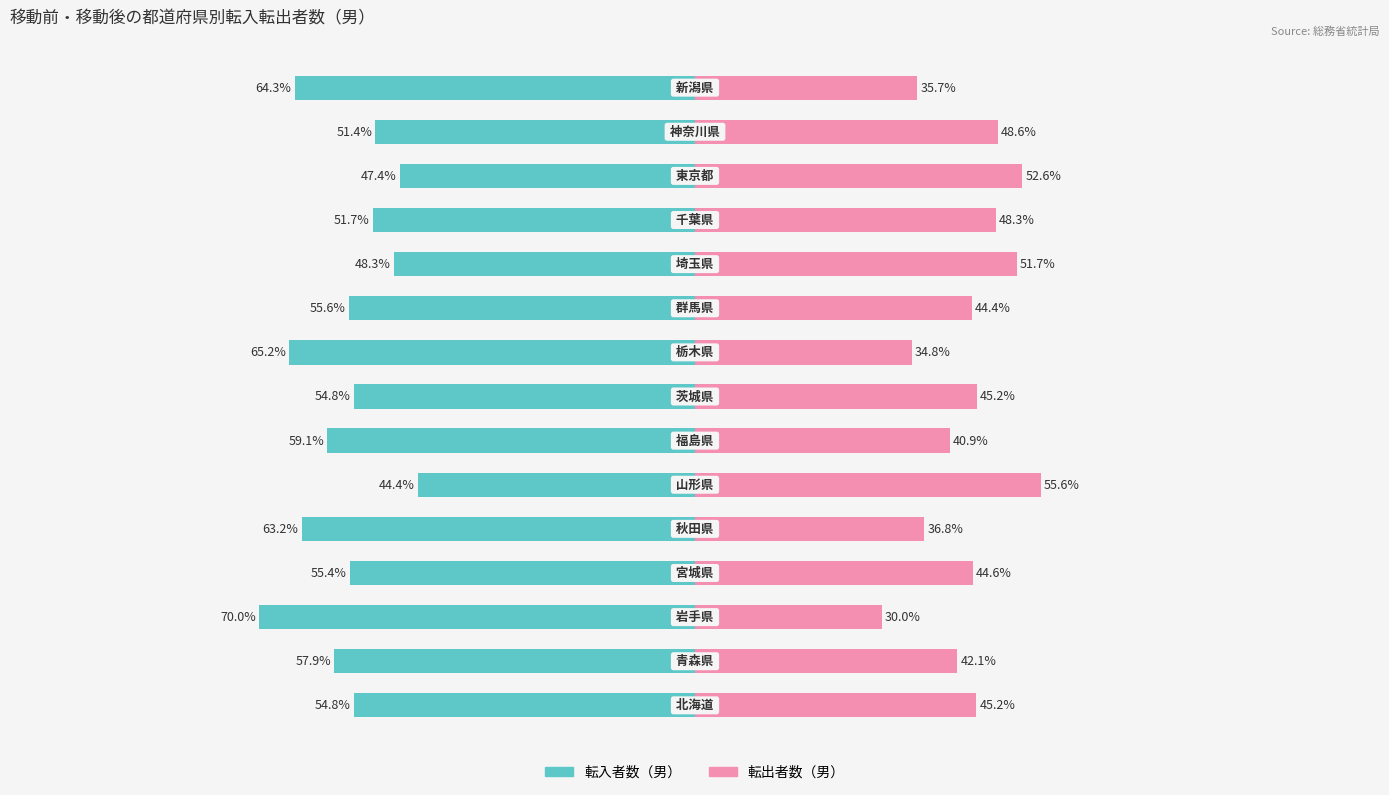

Is it true that 転入者数（男） equals -90.1 at 75?

False